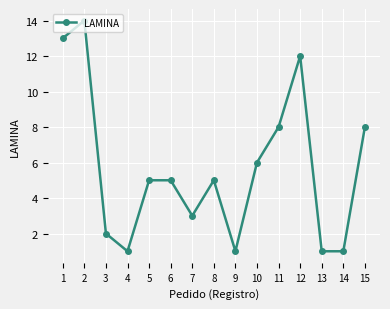

What is the difference between the second highest and minimum values?

12